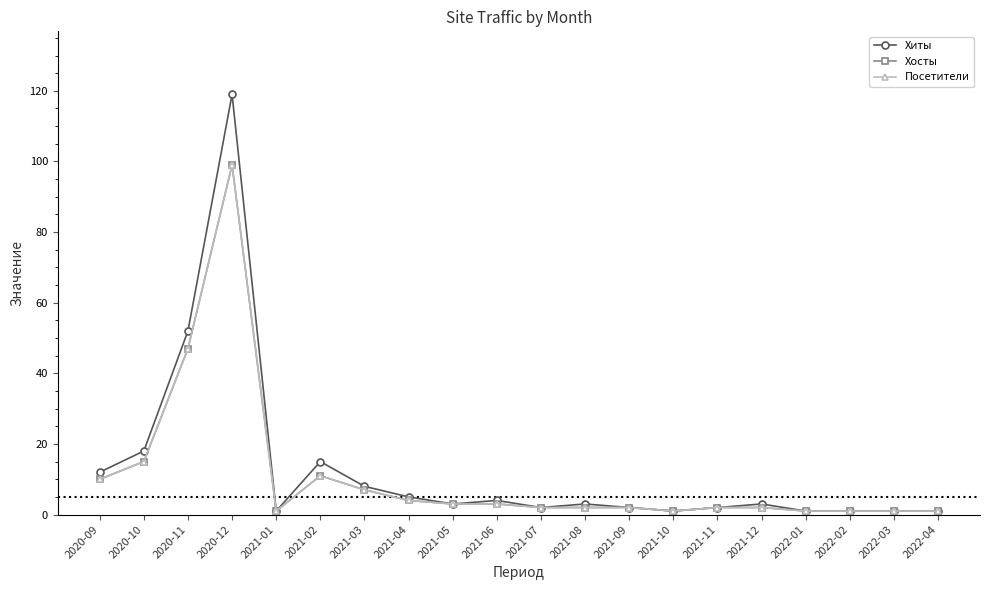

What is the sum of the Хосты values at 2022-03 and 2022-04?

2